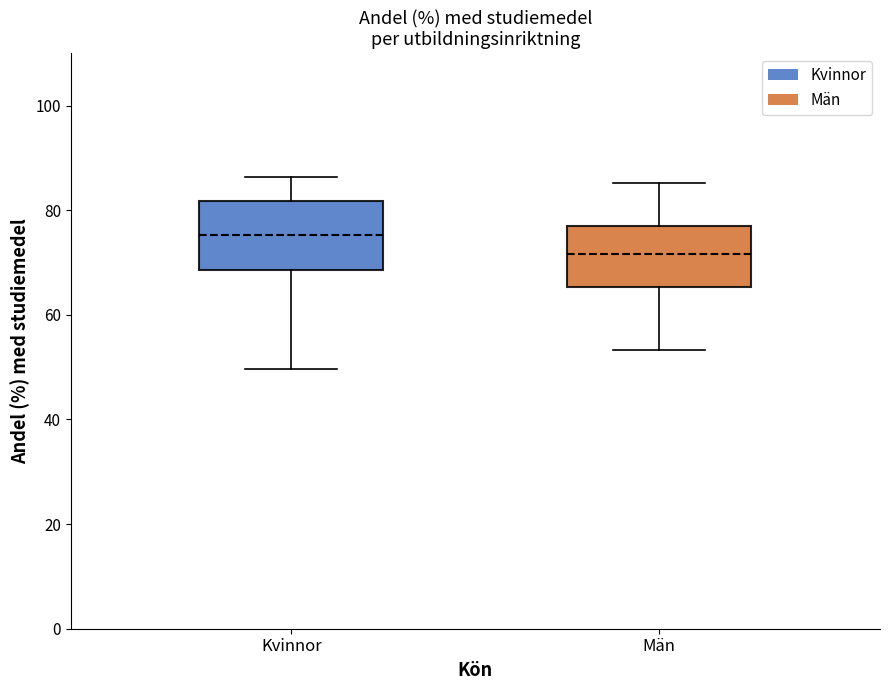

Reading left to right, transcribe this box plot: for each box, give where its median line is, the range the box spans, and where its two whiskers end, as read against the y-axis. The values are not printed on the chart, so give them approximately, as read against the axis.

Kvinnor: median 76, box 68 to 82, whiskers 50 to 86
Män: median 72, box 66 to 76, whiskers 54 to 86